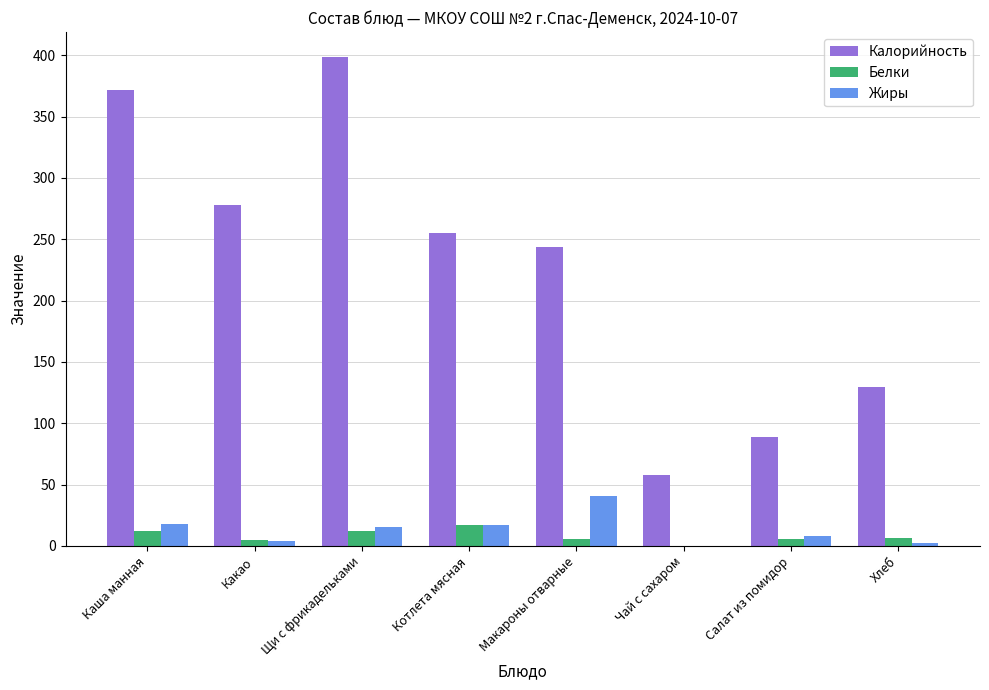

How many groups of bars are there?

8